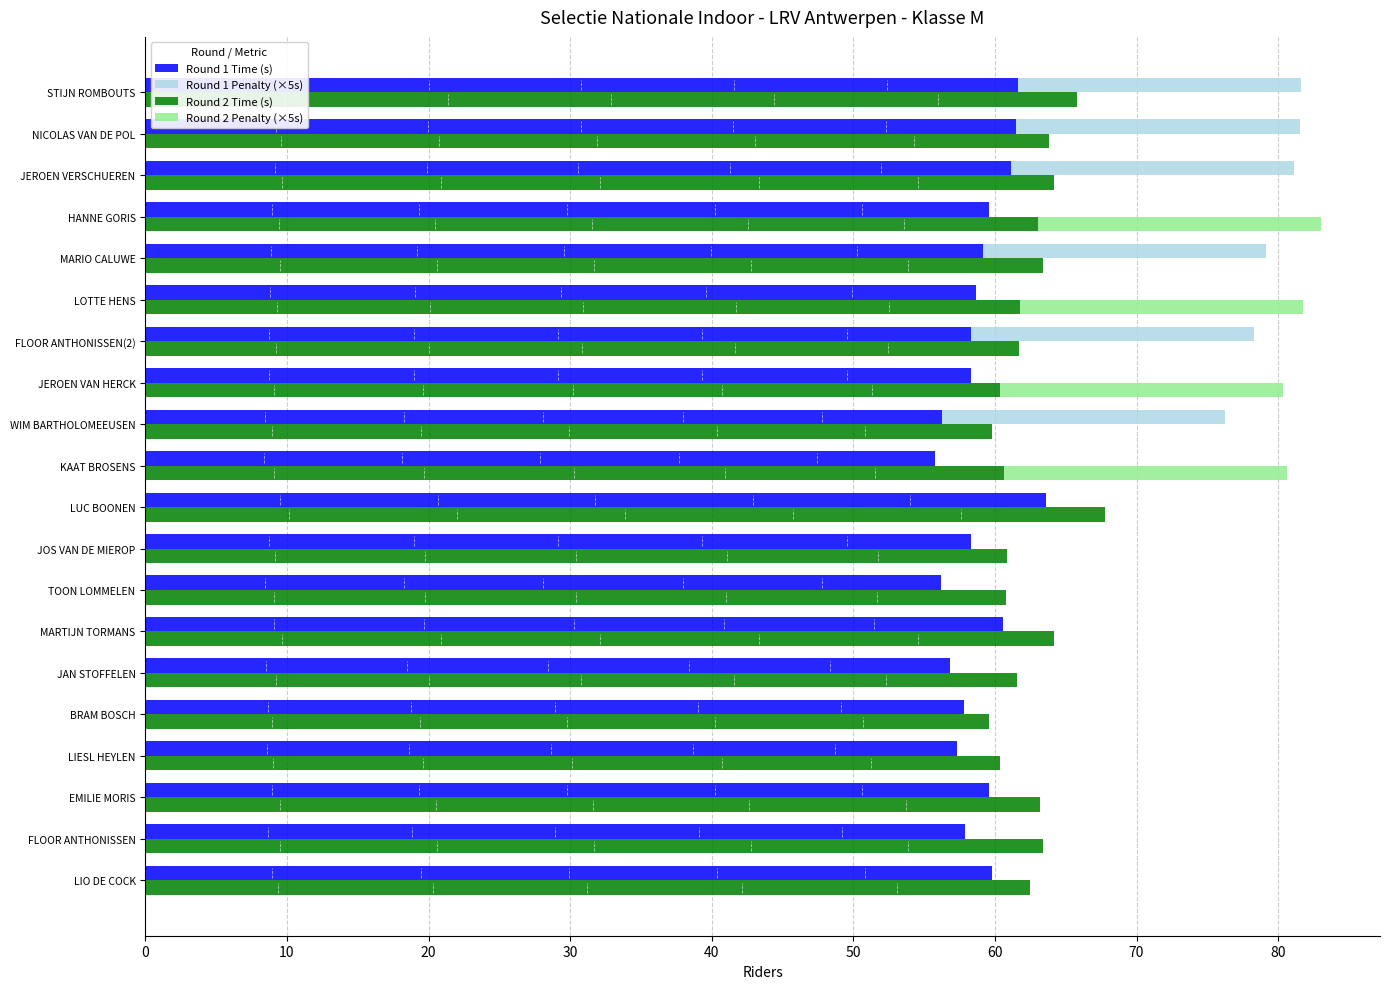

How many data points does each series have?

20